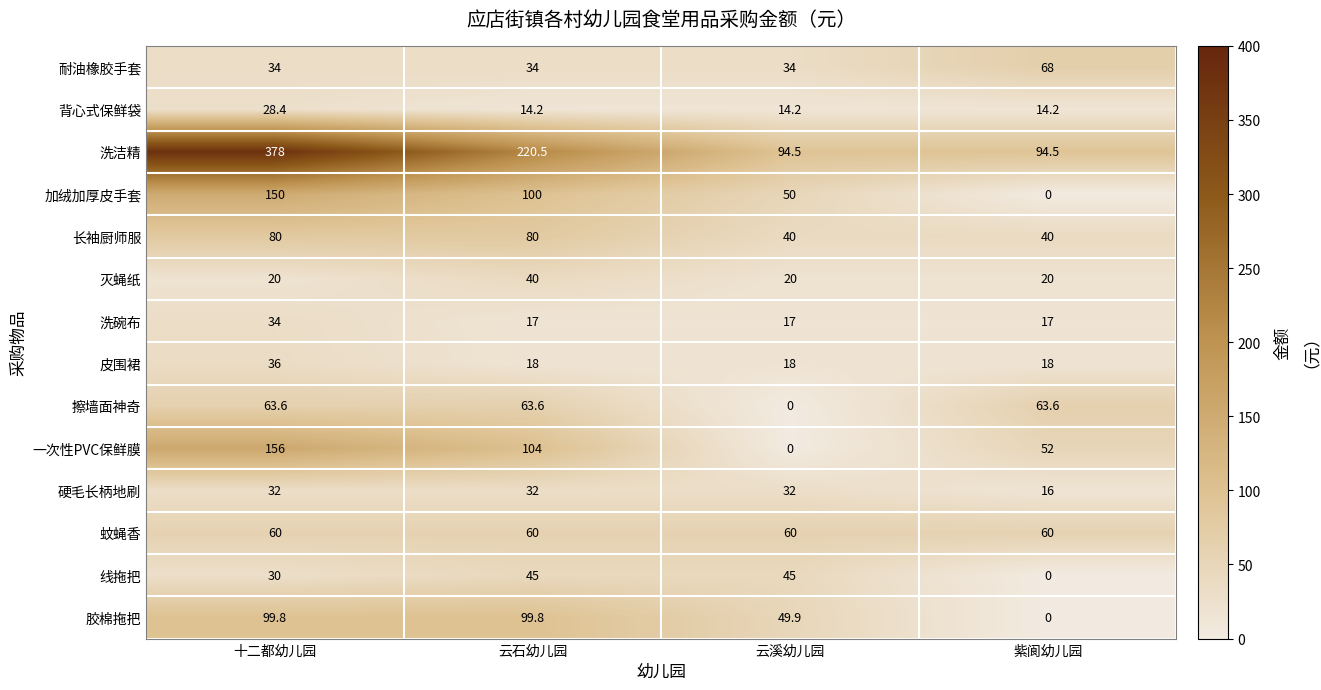

Which series has the largest total across all categories?

洗洁精